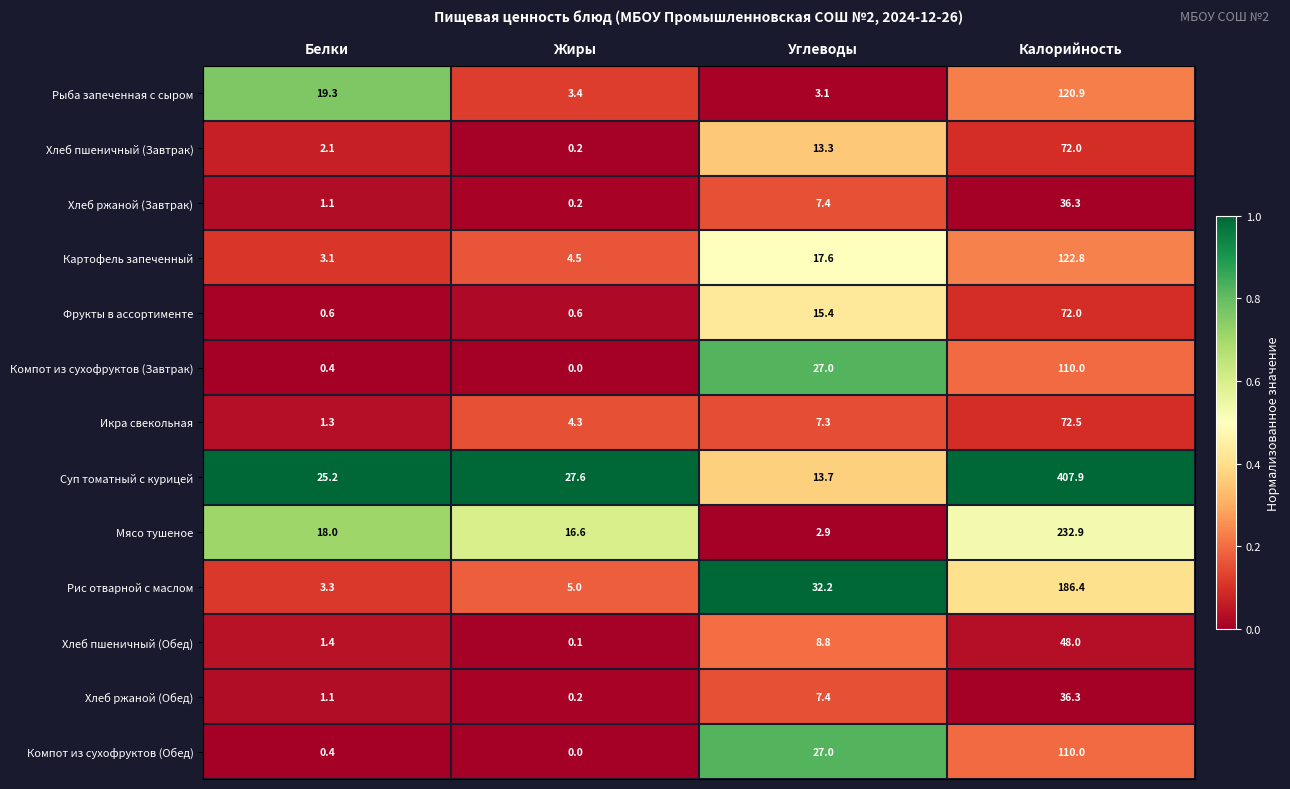

At which category is the sum across all series the highest?

Калорийность